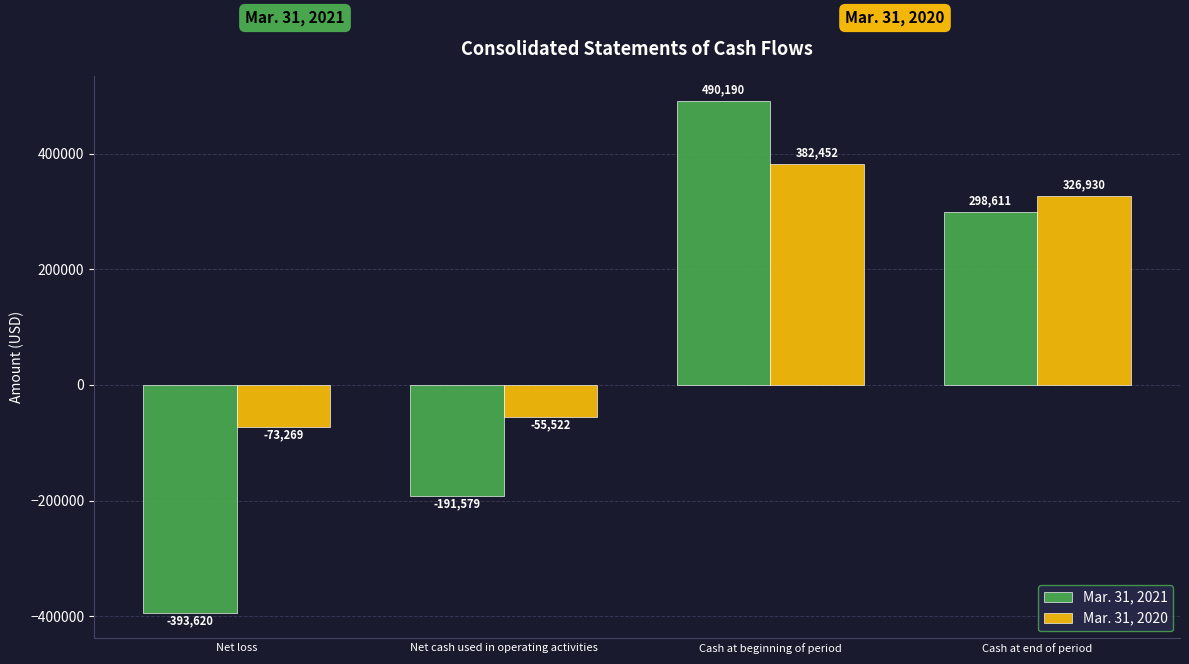

Where is Mar. 31, 2021 nearest to the value 48285?

Net cash used in operating activities